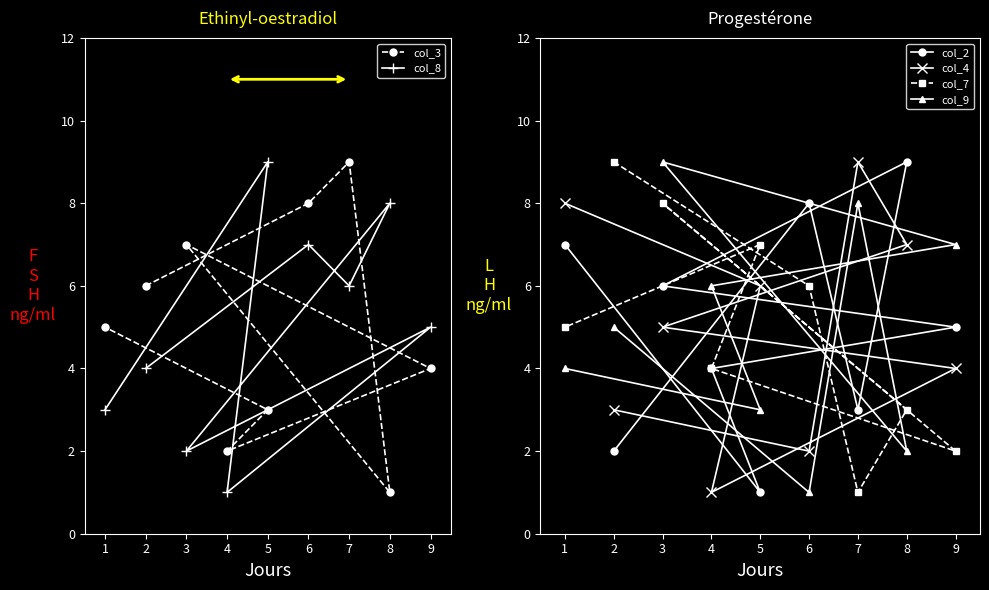

The value of col_3 at 4 is 12. True or false?

False